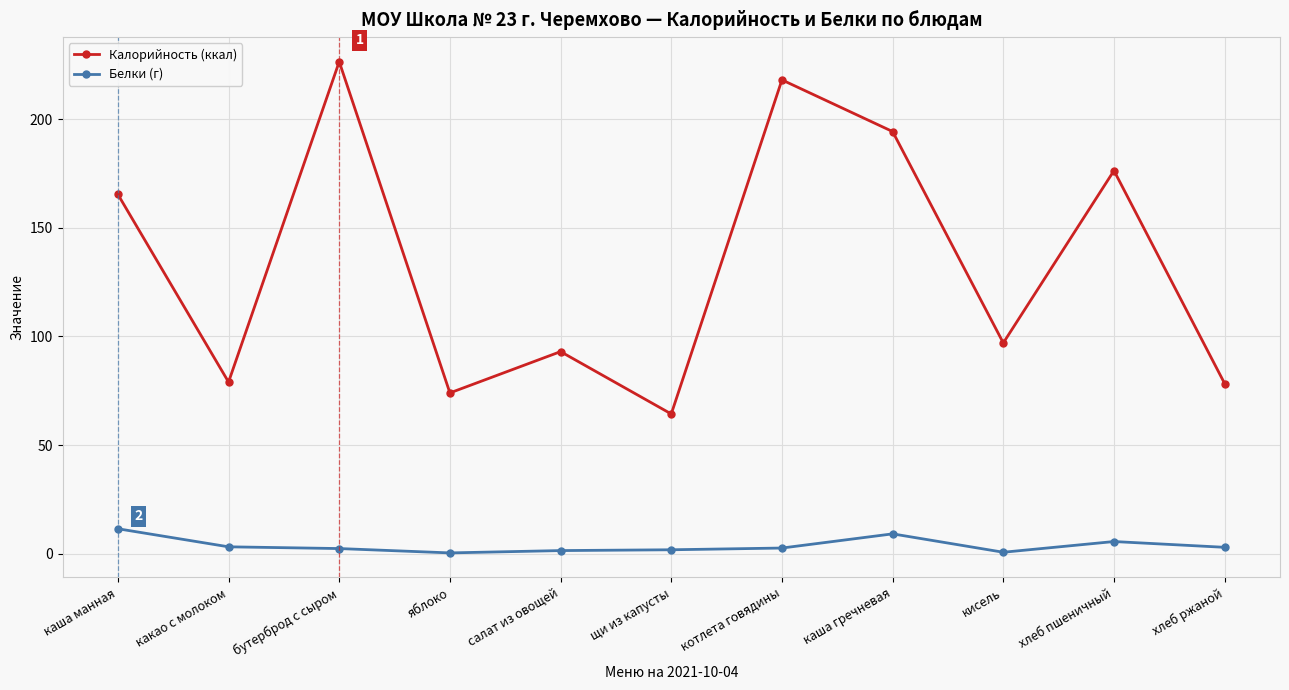

In Белки (г), how many points are higher than both neighbors (excluding endpoints)?

2